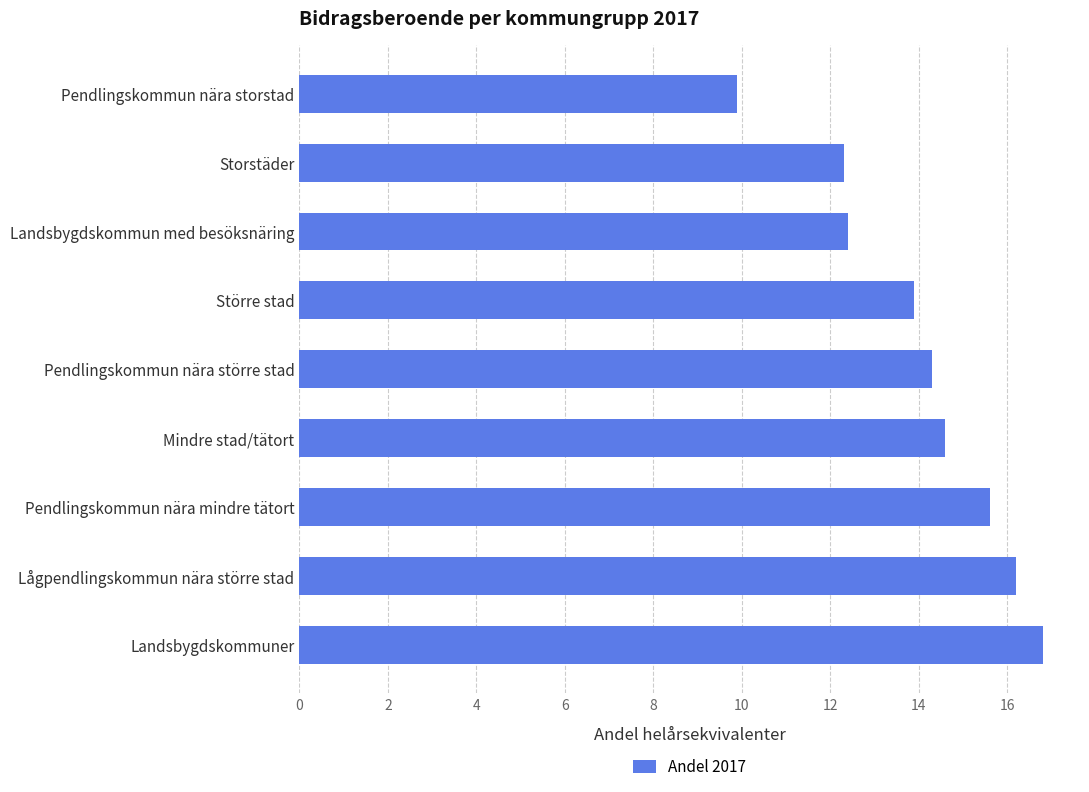

What is the difference between the second highest and minimum values?

6.3